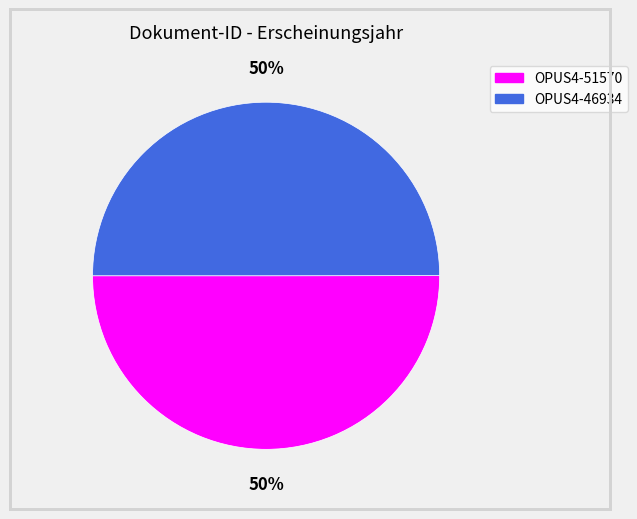

What is the ratio of the value at OPUS4-51570 to the value at OPUS4-46934?

1.0